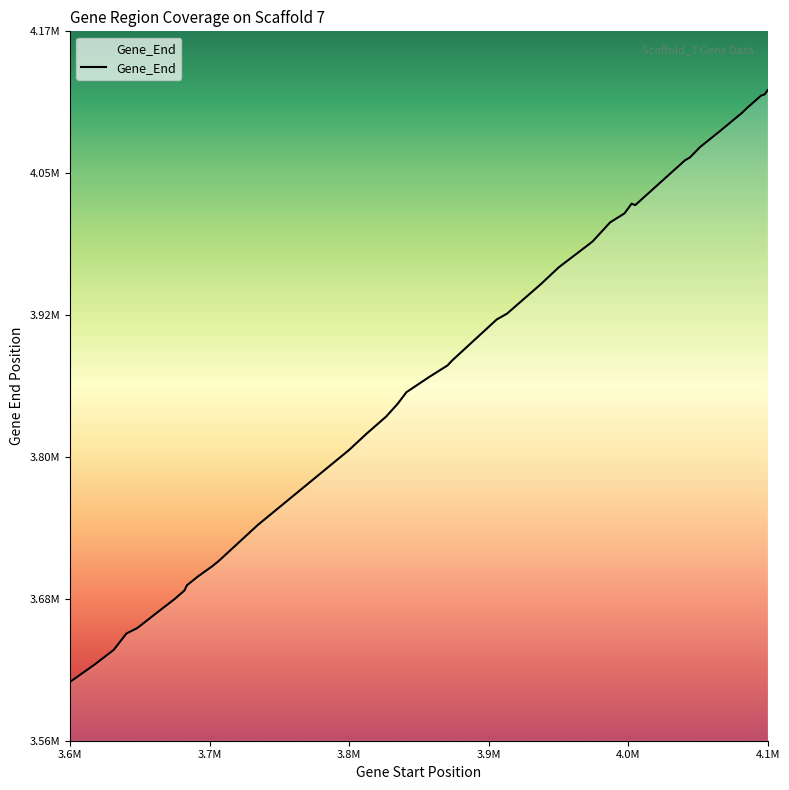

True or false: the data has more than 0 interior local peaks.

True